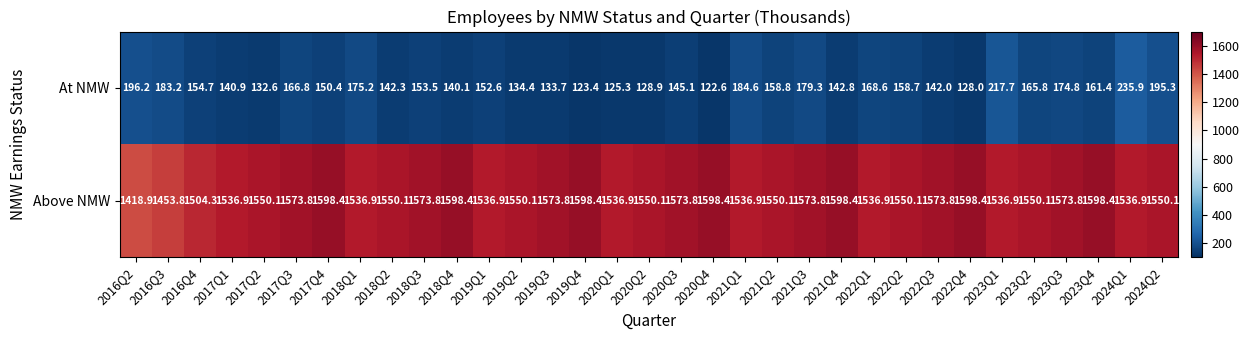

Which series has the largest total across all categories?

Above NMW